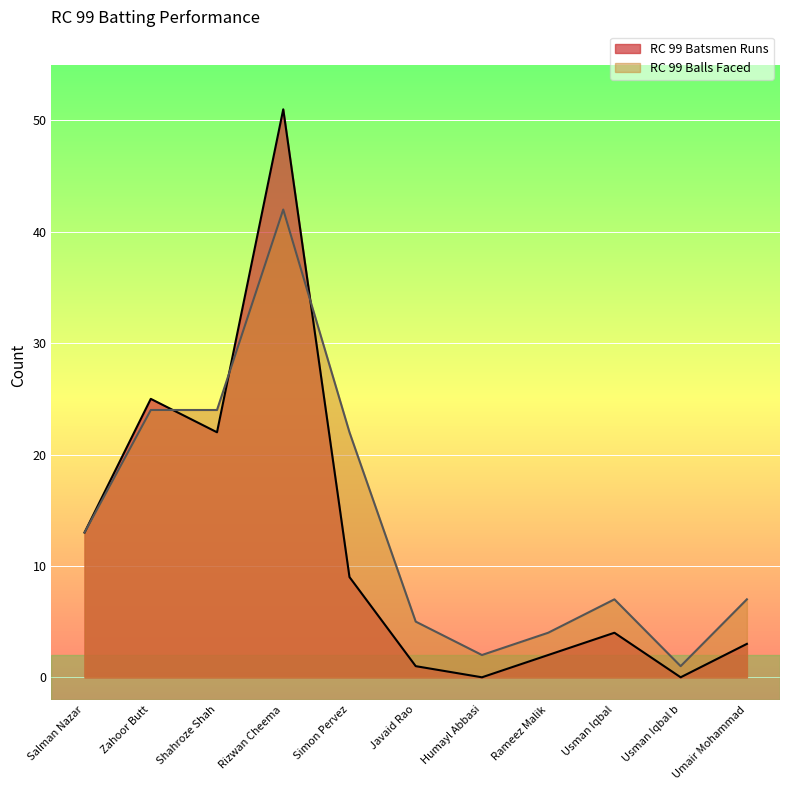

What value does the RC 99 Balls Faced series have at Javaid Rao?

5